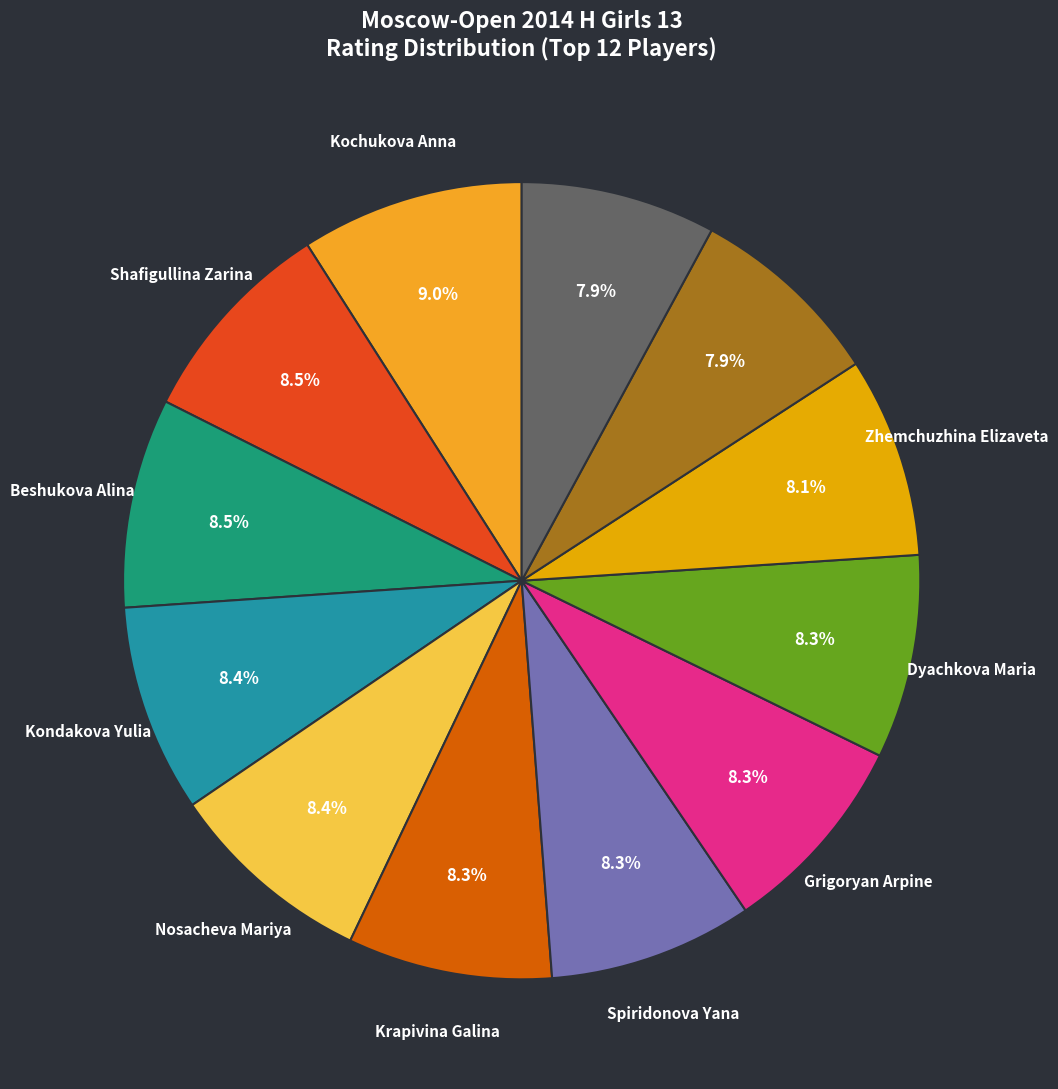

Count the number of slices in the pie.

12